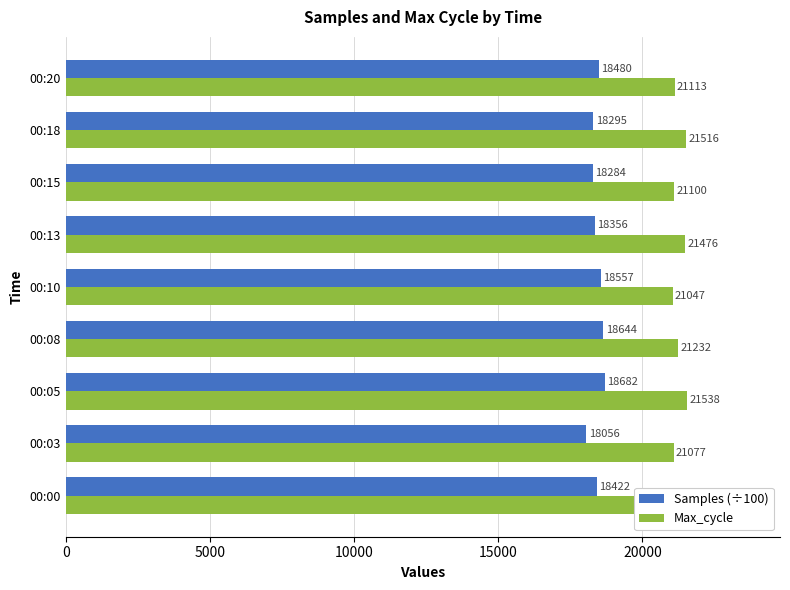

The value of Max_cycle at 00:20 is 13368.0. True or false?

False